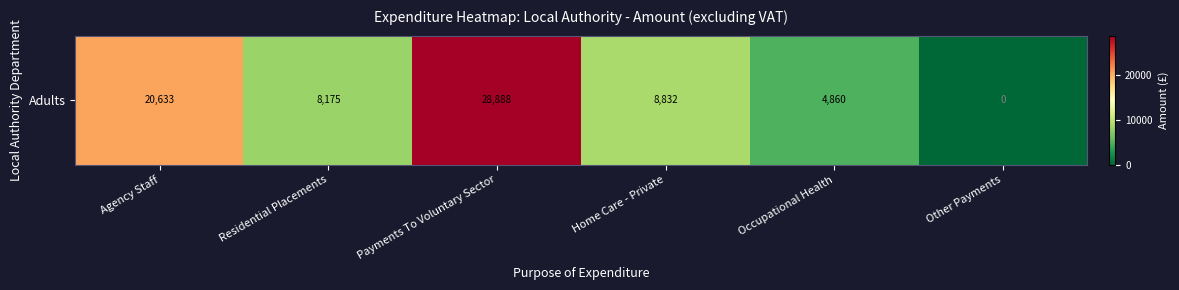

Reading left to right, transcribe all the data shown in this chart.

20633.4	8174.7	28887.8	8831.8	4860.0	0.0